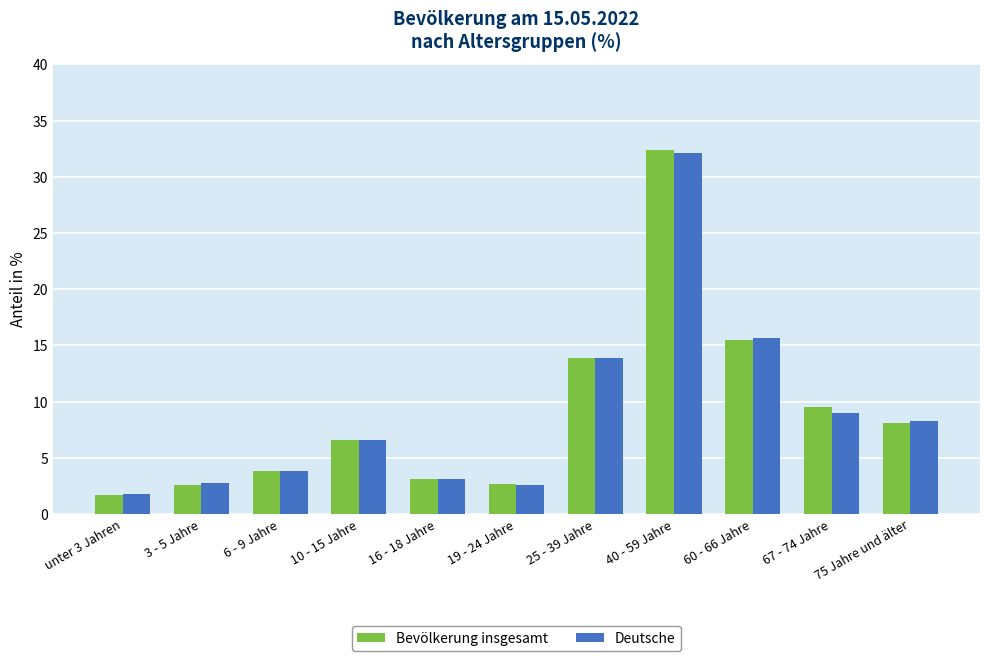

How many bars are there in total?

22